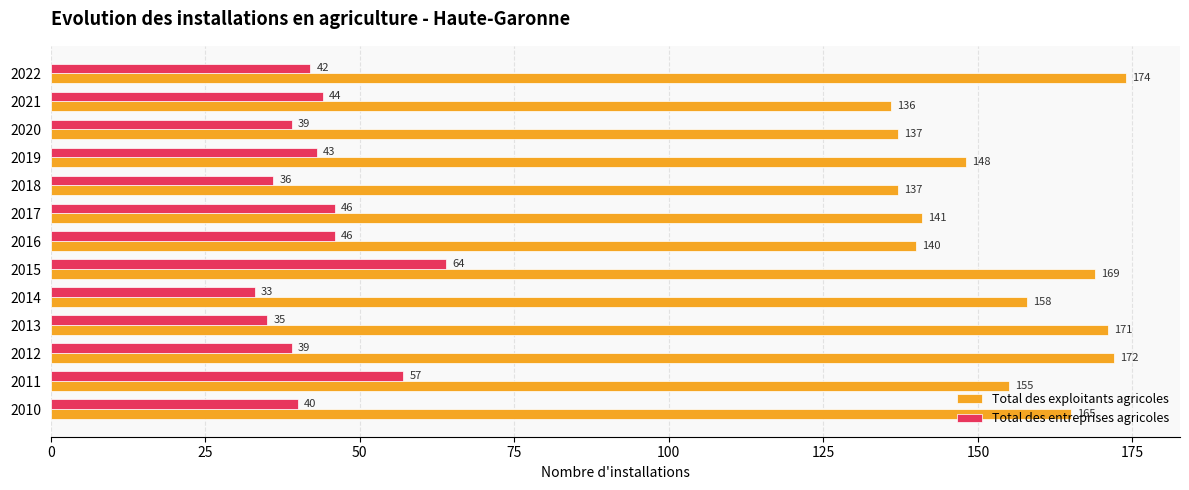

At how many categories does at least one series exceed 96?

13